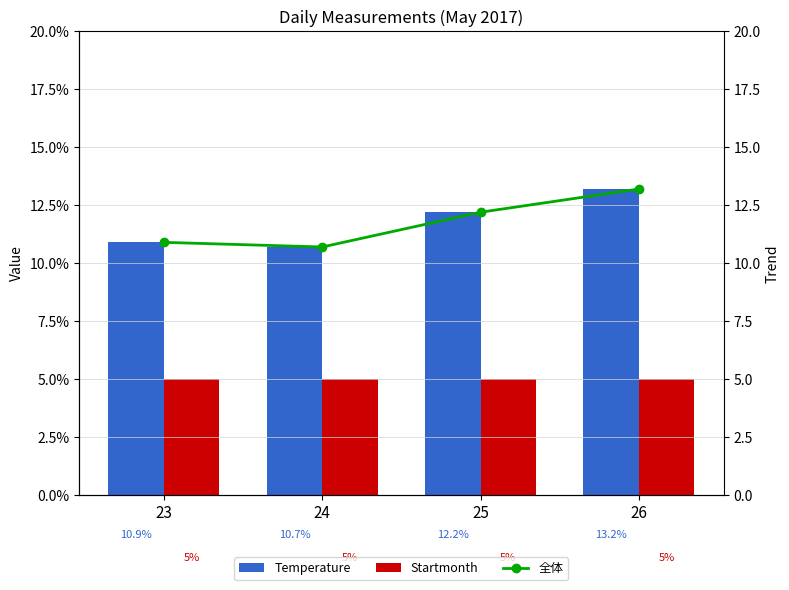

The Temperature series shows 2.5 at 24. True or false?

False